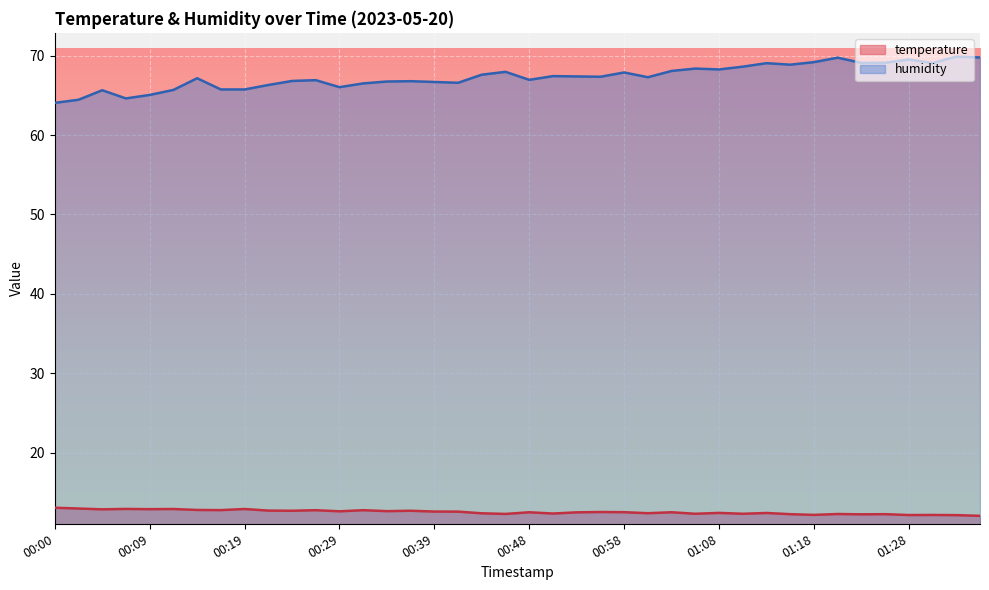

Which has a higher value, 01:05 or 00:43?

00:43